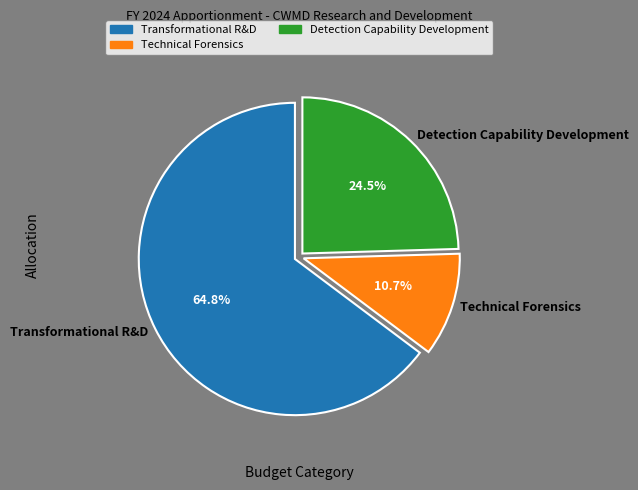

How many segments does this pie chart have?

3